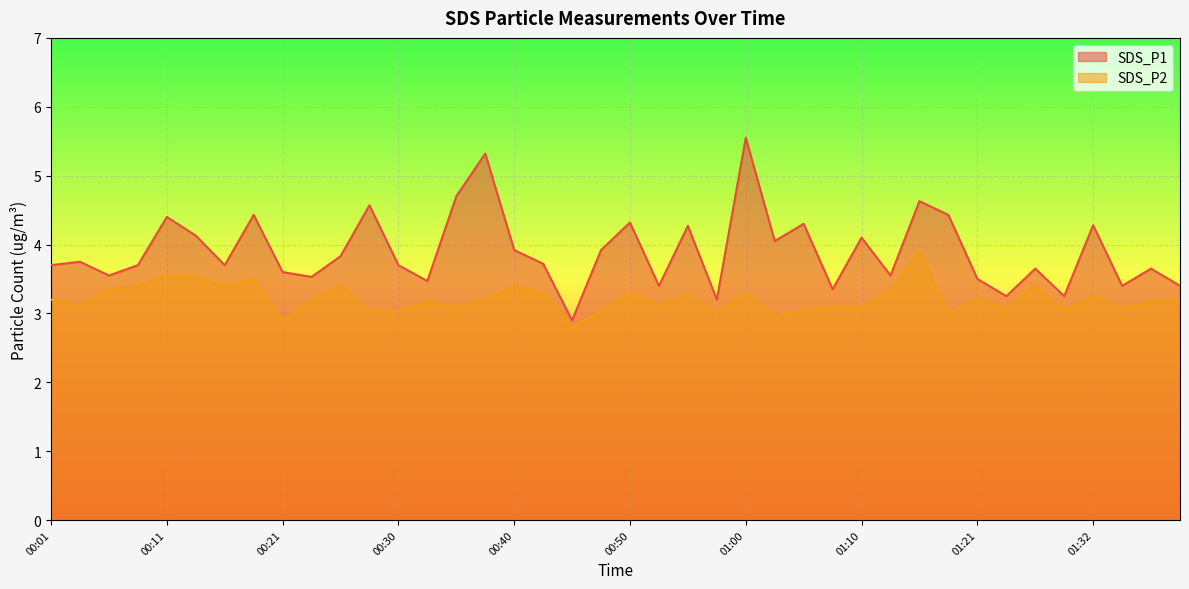

What is the total value across all series at 00:11?

8.0